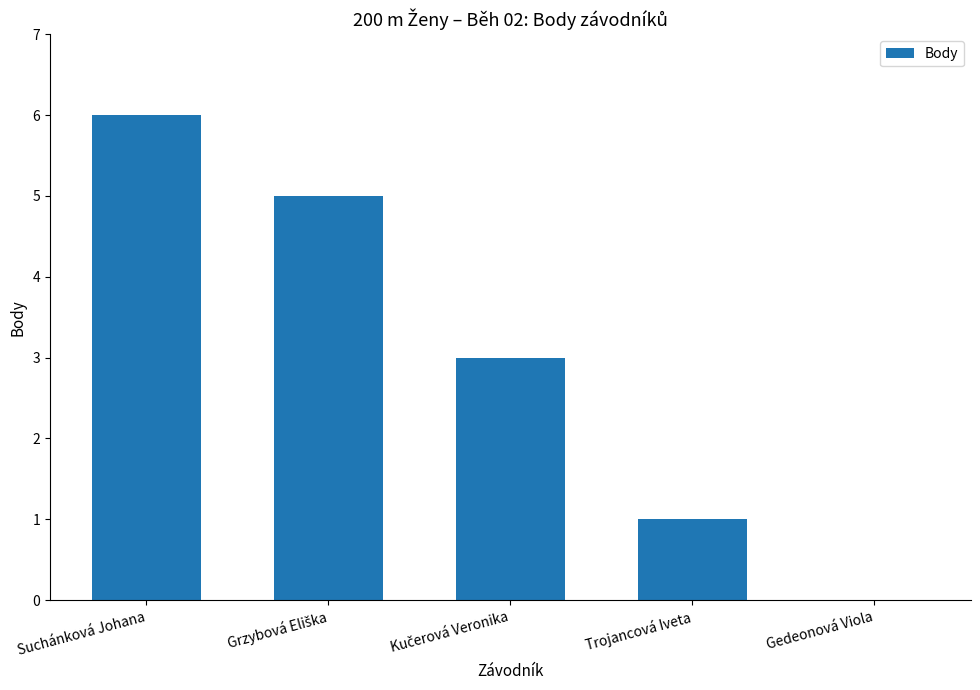

How many values are above zero?

4